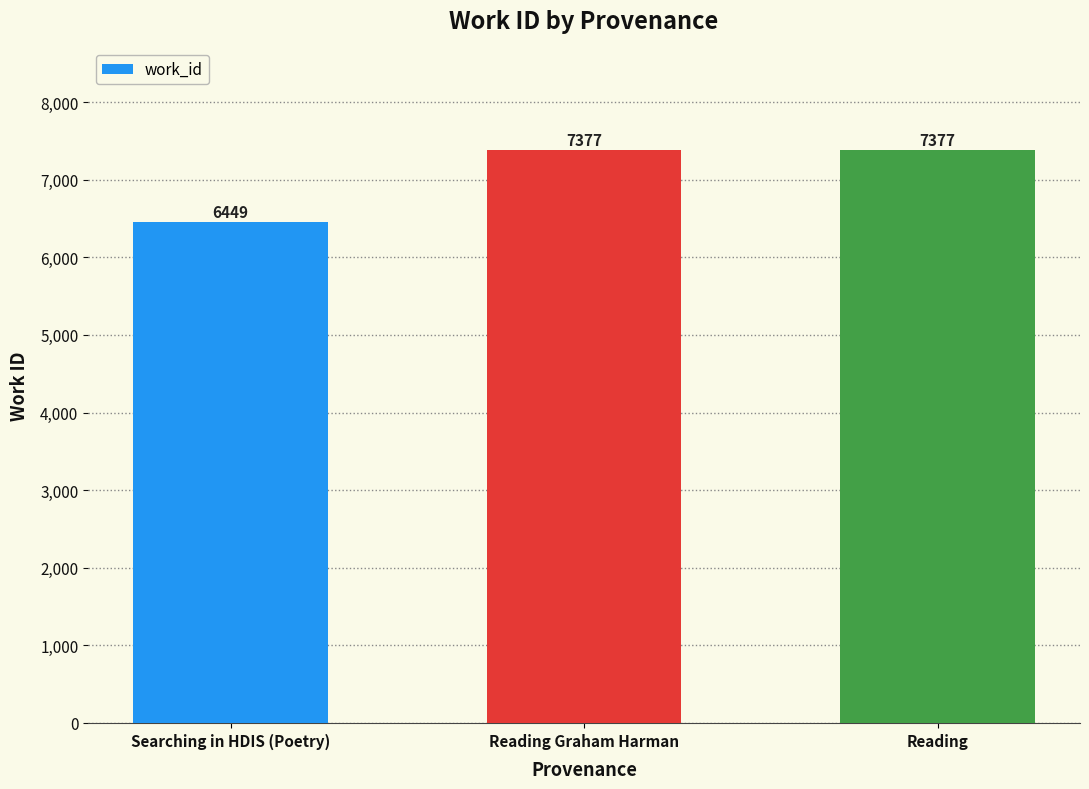

What is the value of the 3rd bar from the left?

7377